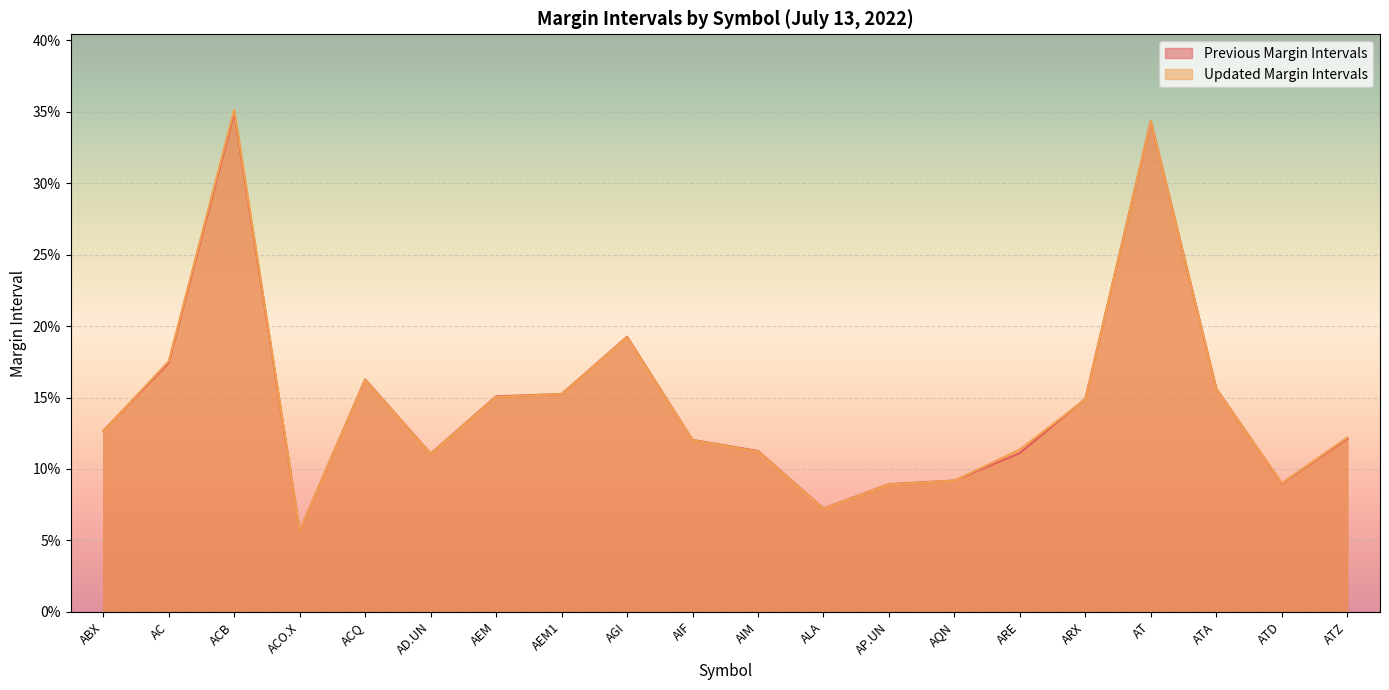

Between AGI and AP.UN, which is larger?

AGI